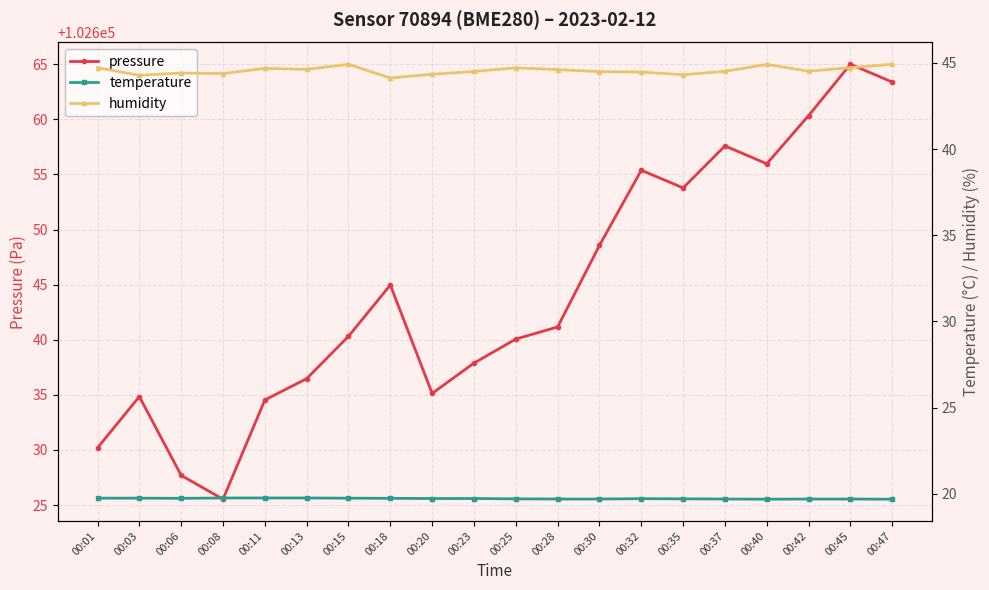

The temperature series shows 19.7 at 00:35. True or false?

True